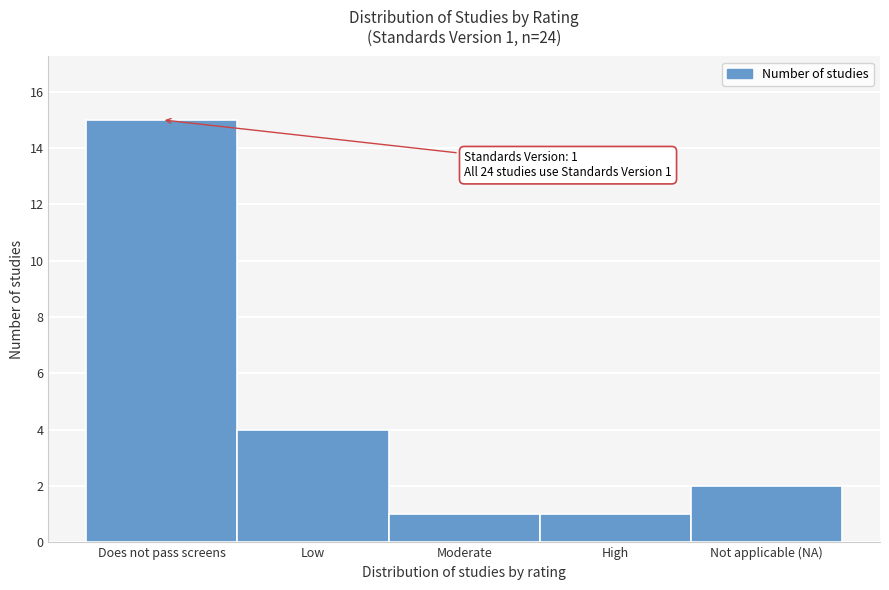

Reading left to right, what are all the values shown in this chart?

15	4	1	1	2